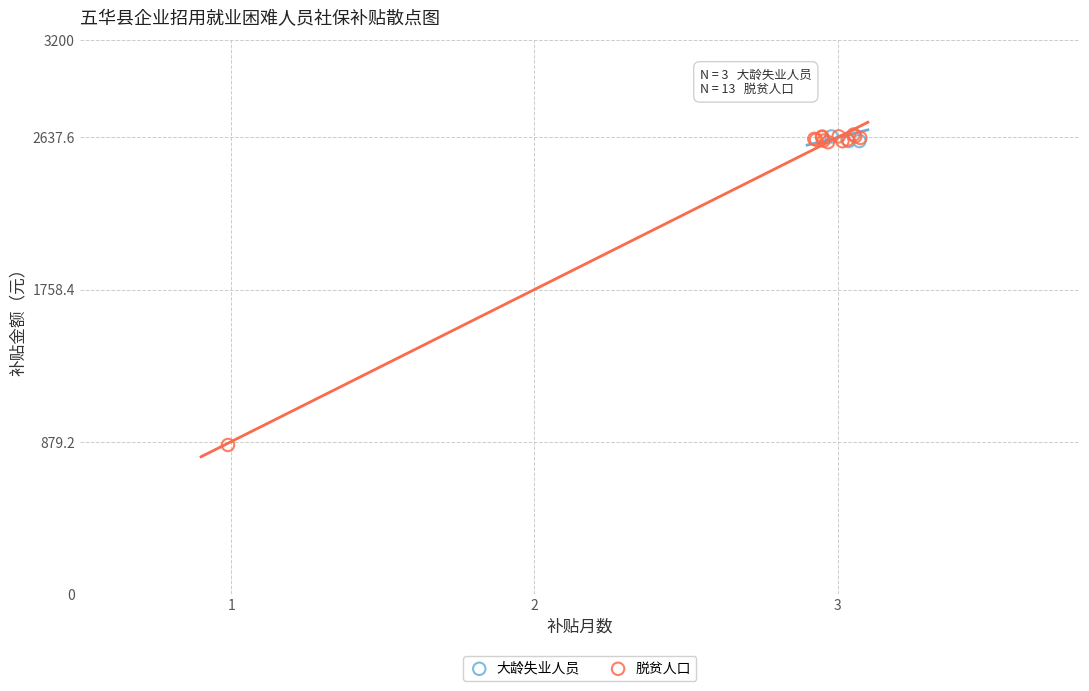

Which series has the largest Y range (max minus min)?

脱贫人口